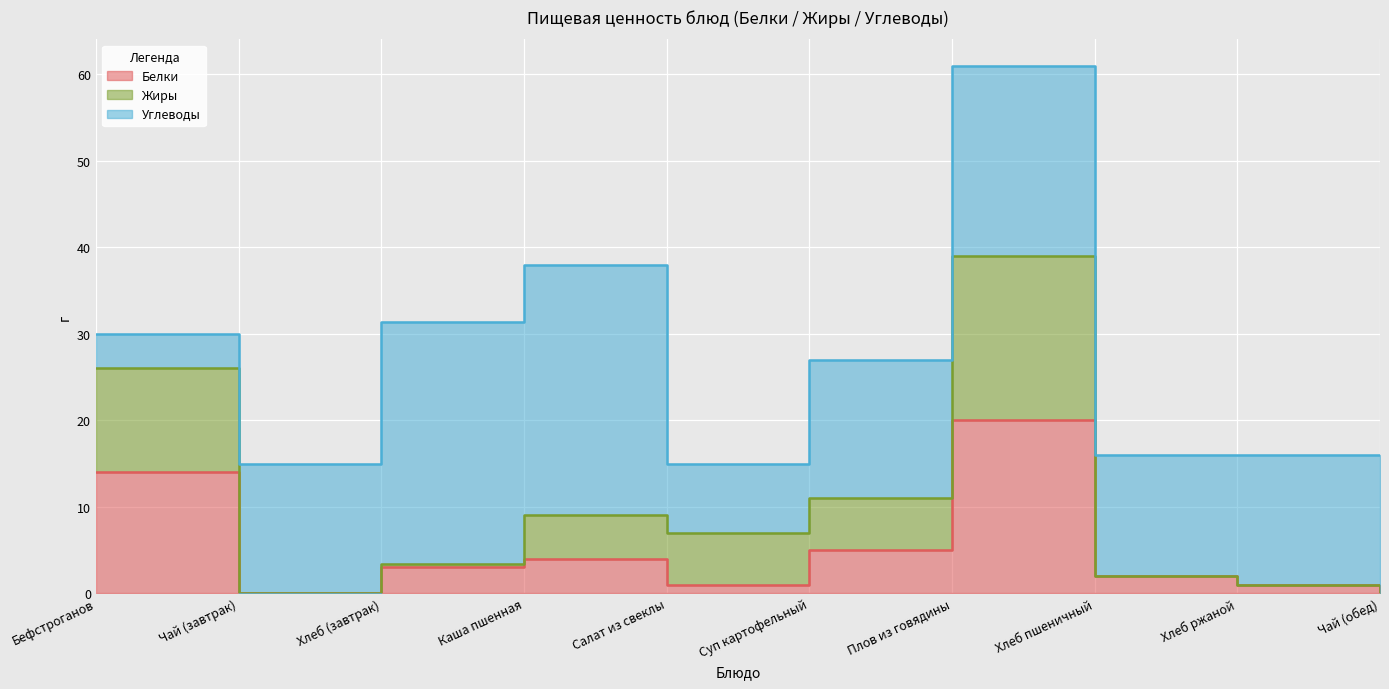

How many data points in Жиры are above 7?

4